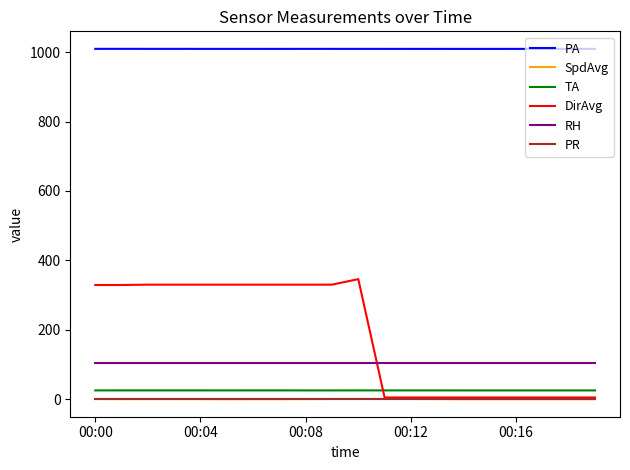

True or false: PR and TA cross at least once.

False